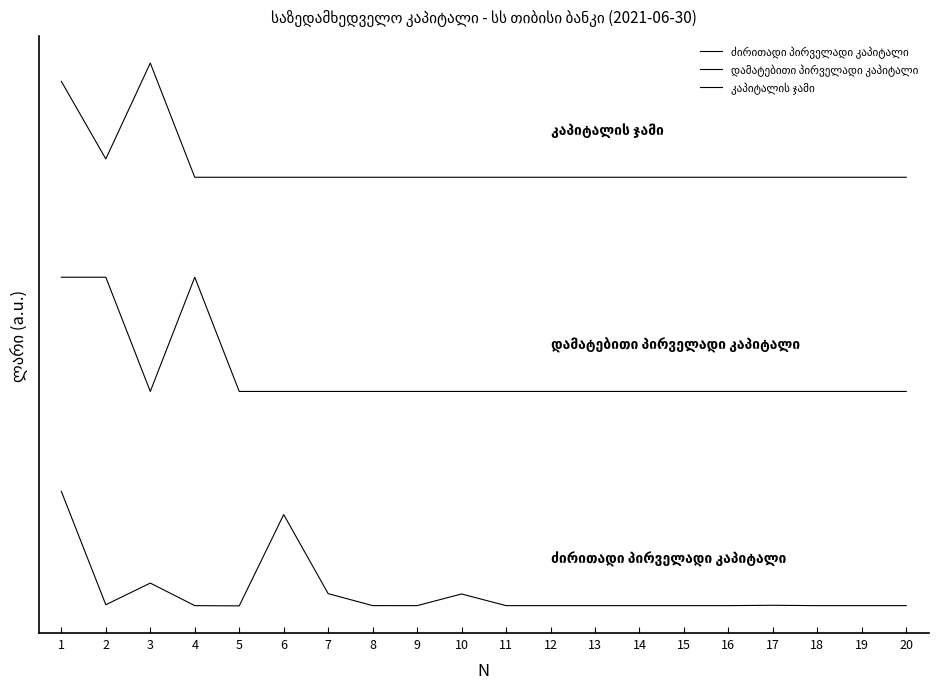

At 14, list the series in order from largest to smallest.

კაპიტალის ჯამი, დამატებითი პირველადი კაპიტალი, ძირითადი პირველადი კაპიტალი